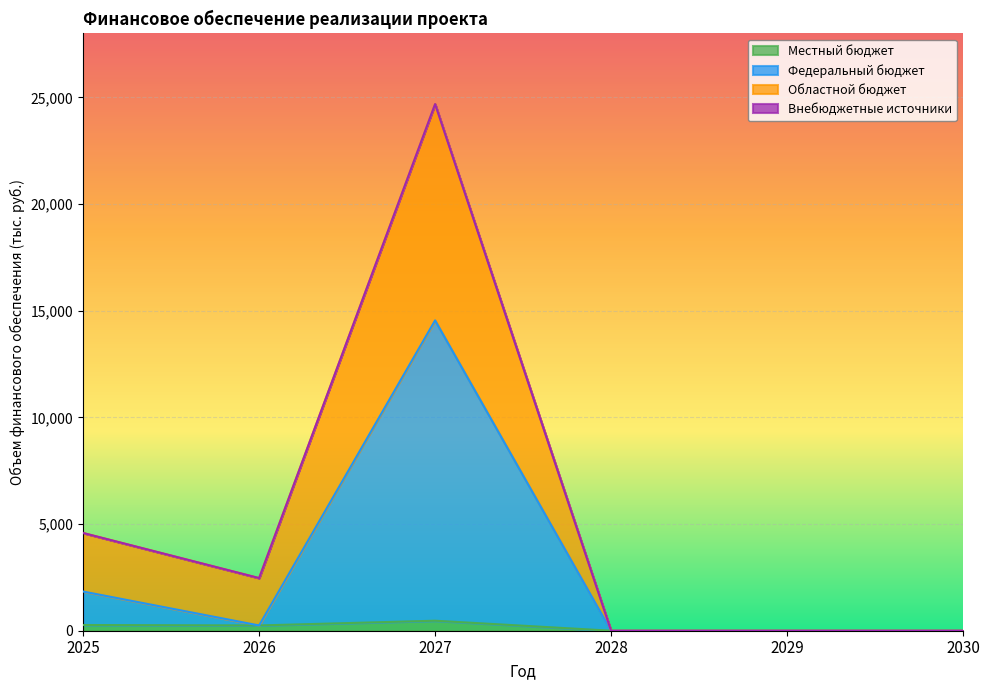

How many values in the Местный бюджет series exceed 246?

3